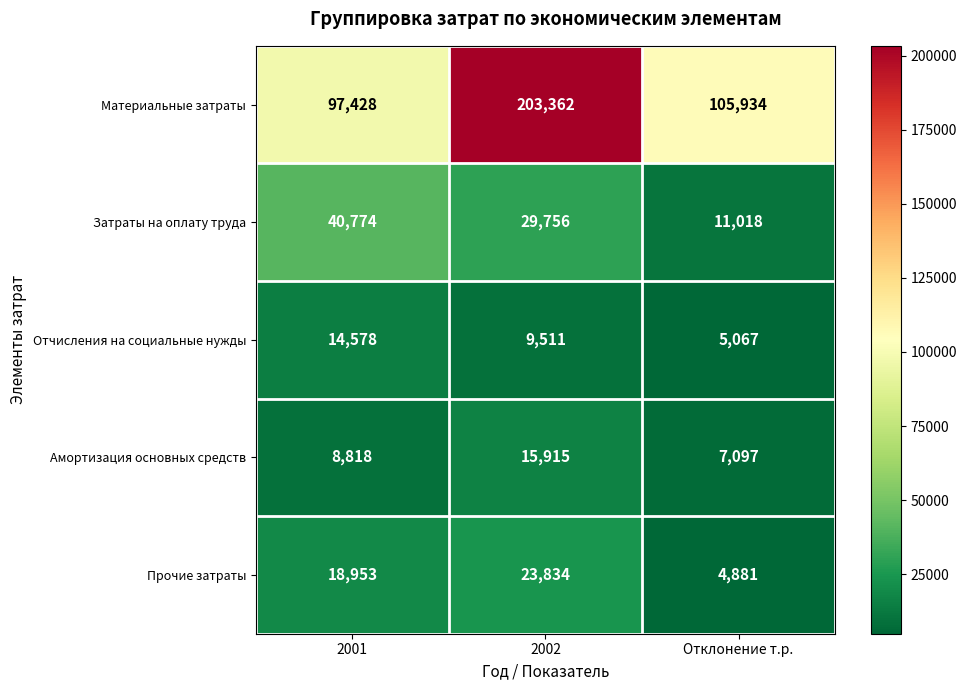

The value of Материальные затраты at 2002 is 342718. True or false?

False